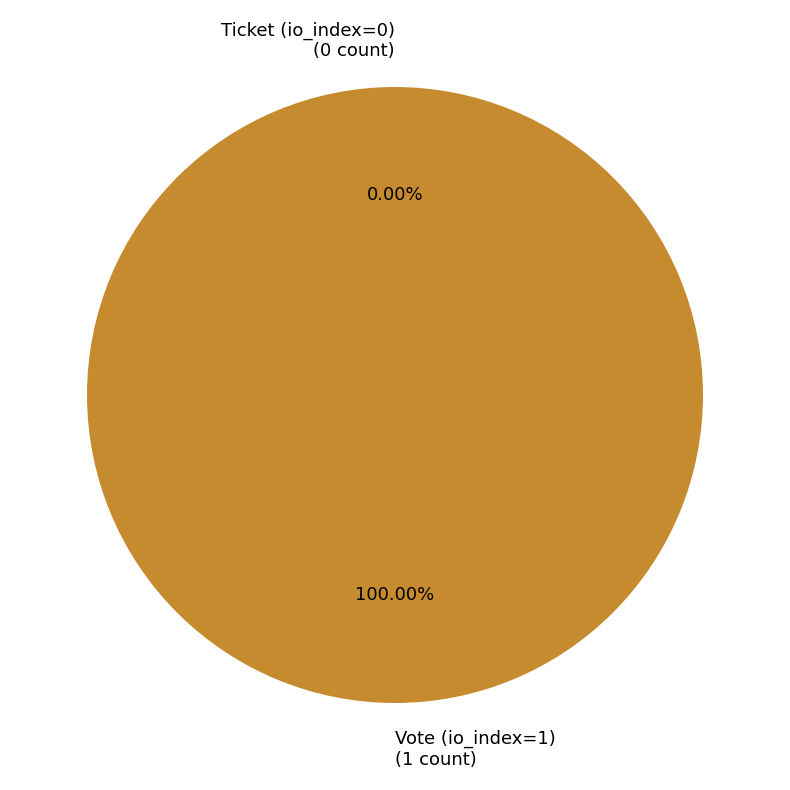

To the nearest percent, what portion does Vote (io_index=1) represent?

100%